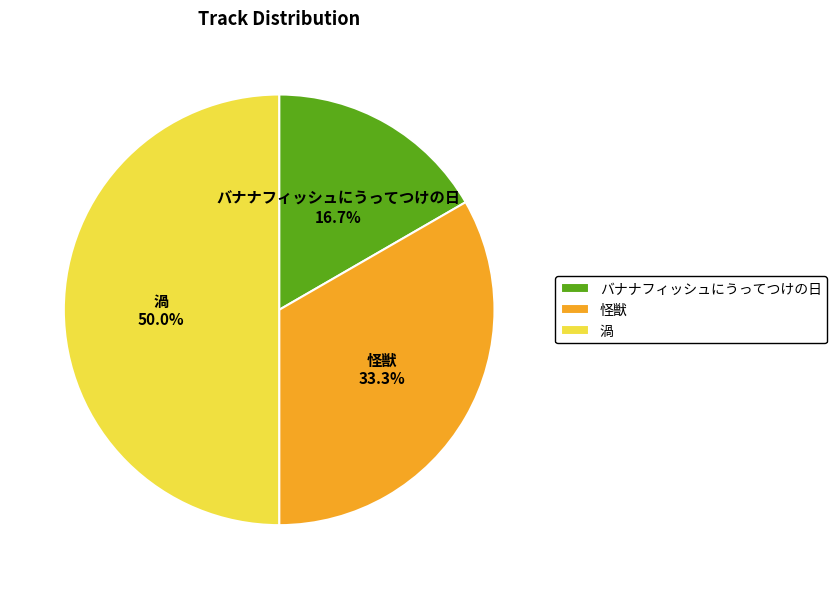

To the nearest percent, what portion does バナナフィッシュにうってつけの日 represent?

17%